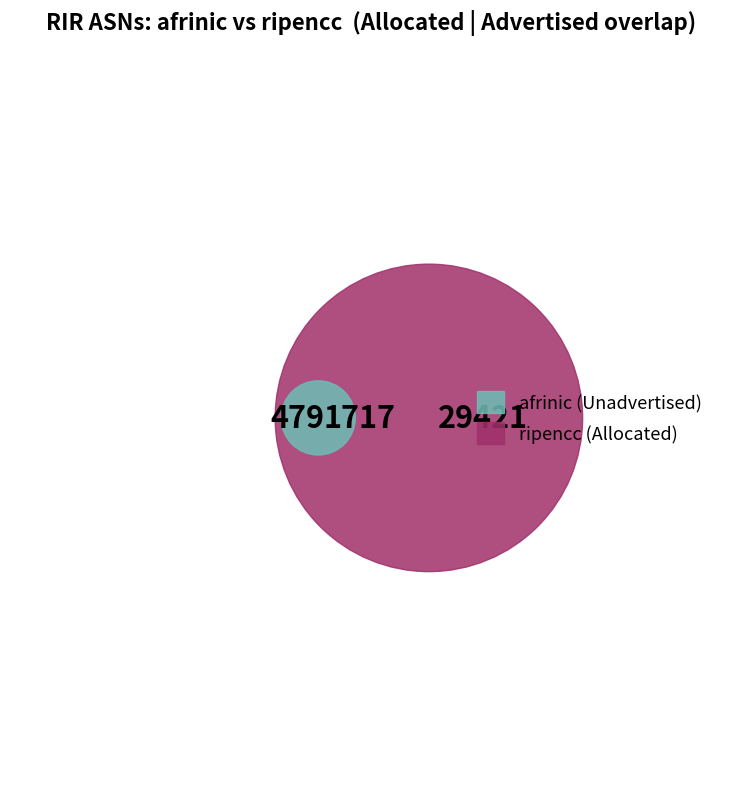

Is there any slice that represents more than half of the pie?

No